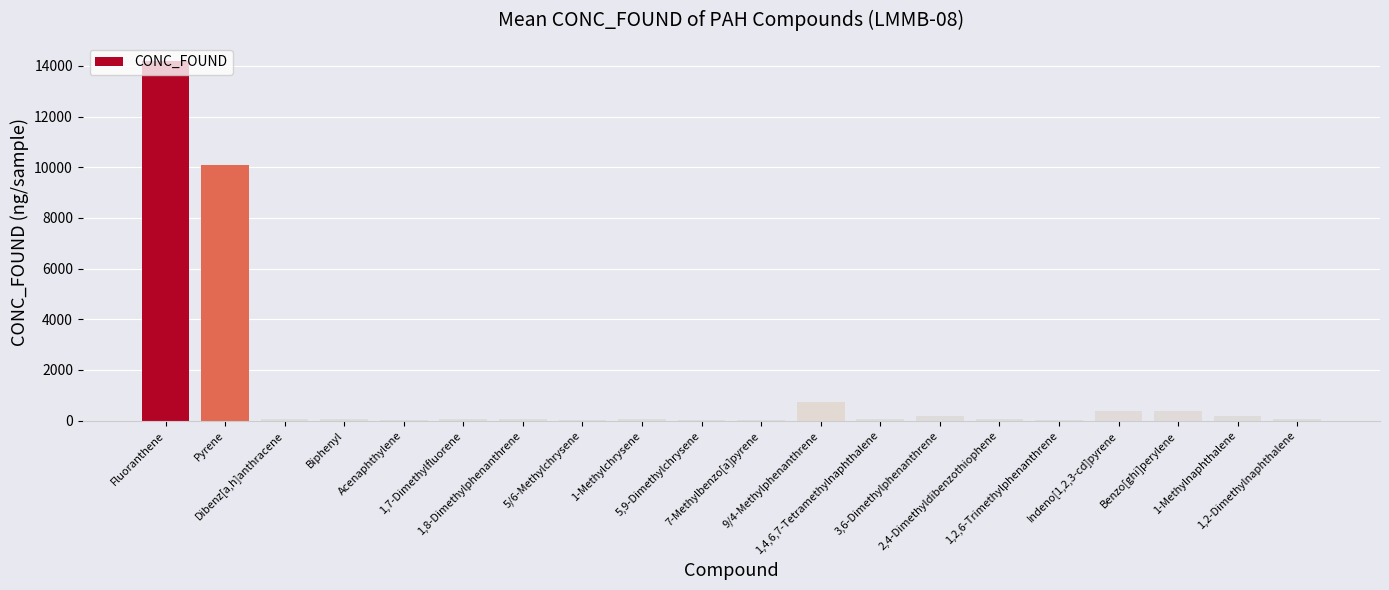

Which has a higher value, 5,9-Dimethylchrysene or Benzo[ghi]perylene?

Benzo[ghi]perylene